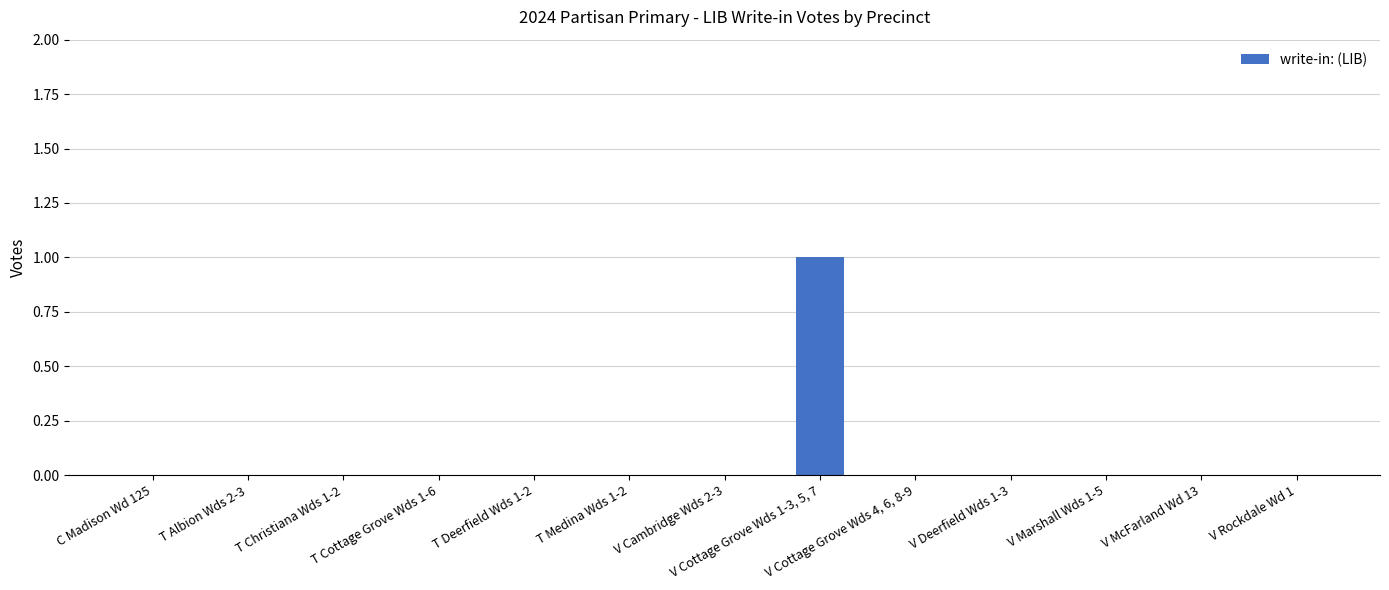

How many values are between 0 and 1?

13